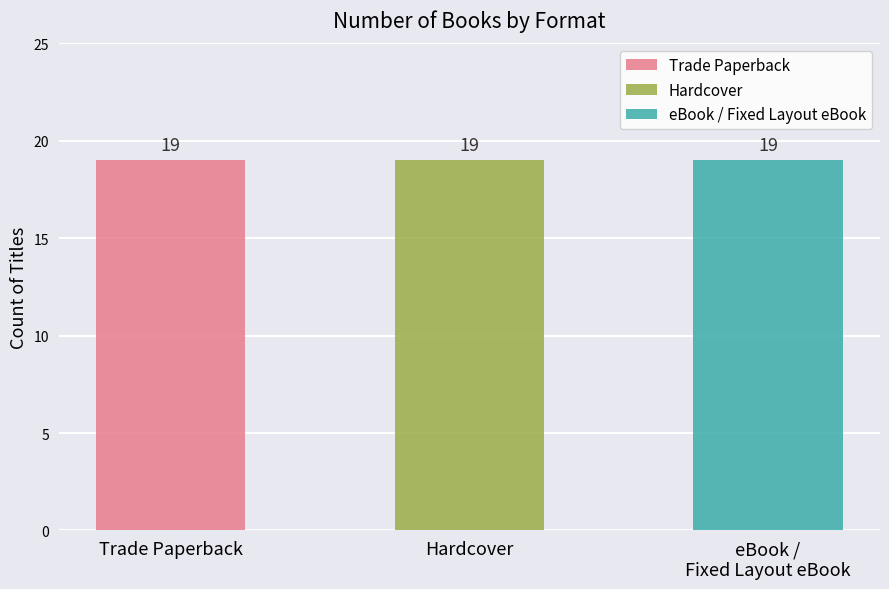

Which has a higher value, Trade Paperback or eBook / Fixed Layout eBook?

Trade Paperback